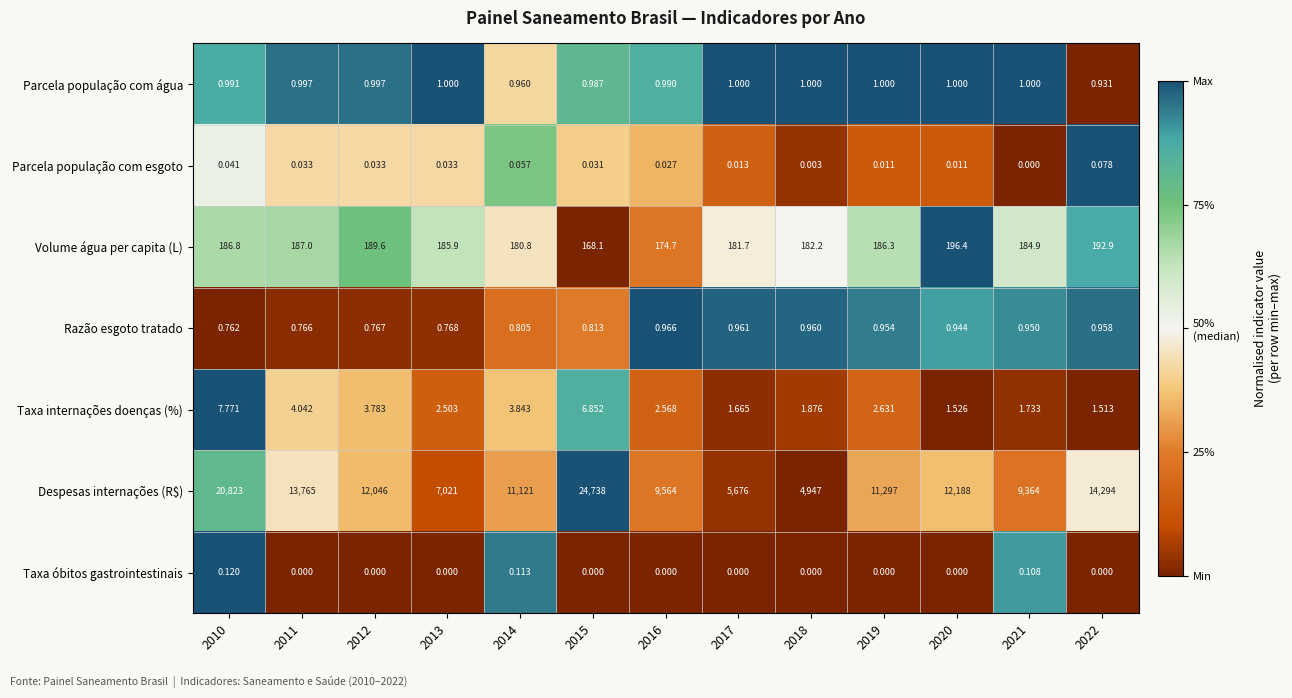

Is the value of Taxa óbitos gastrointestinais at 2015 greater than the value of Parcela população com água at 2015?

No